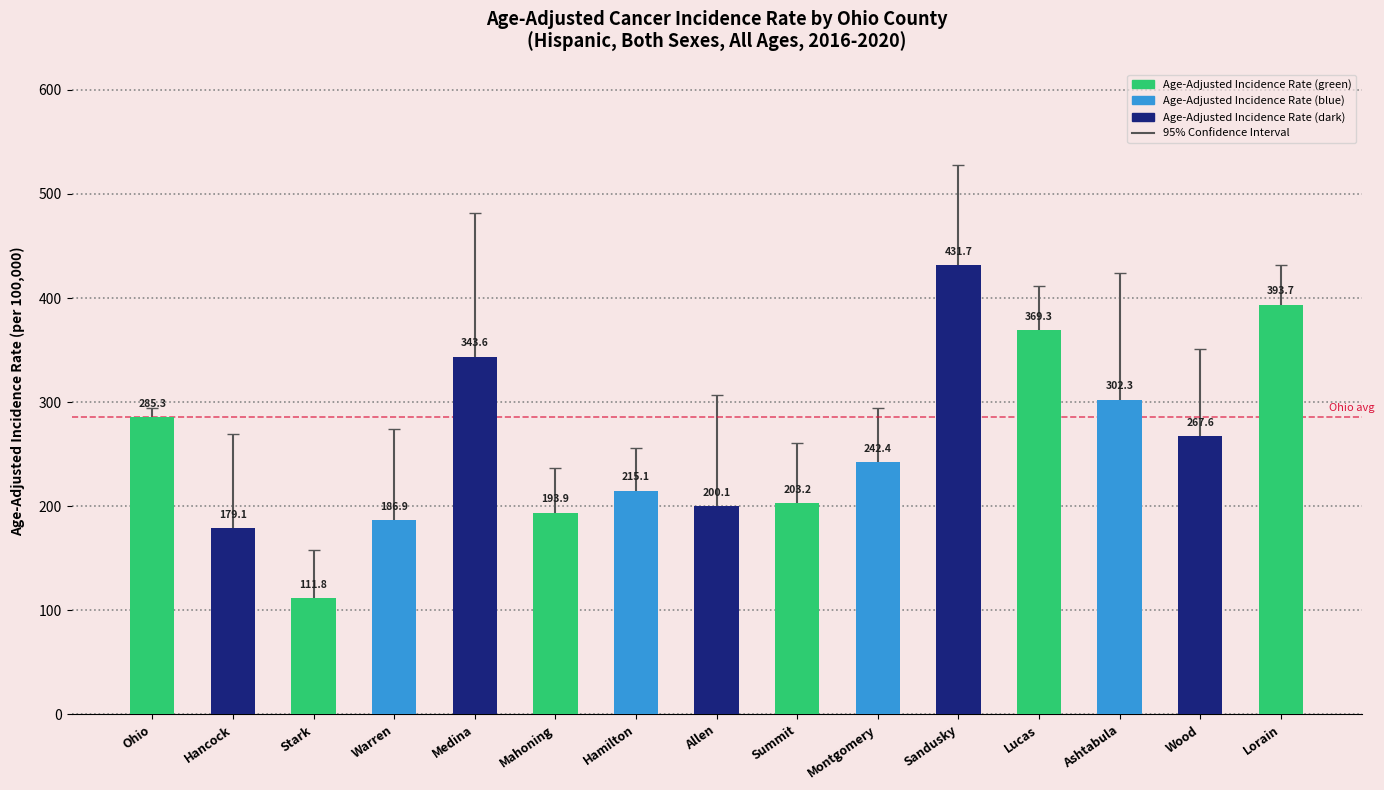

The chart shows a value of 118.5 at Montgomery. True or false?

False